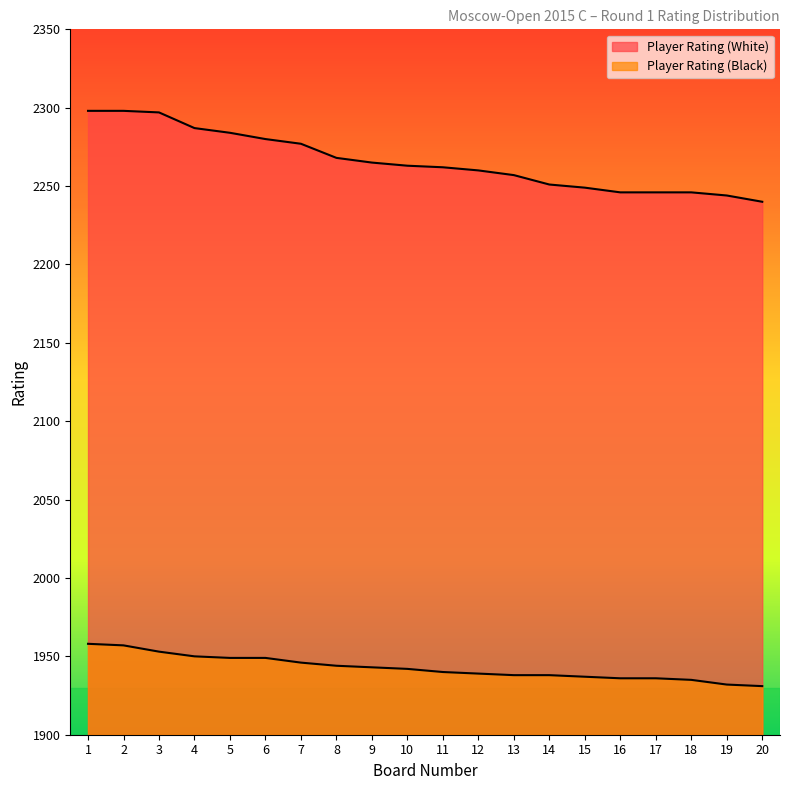

What is the maximum value for Player Rating (Black)?

1958